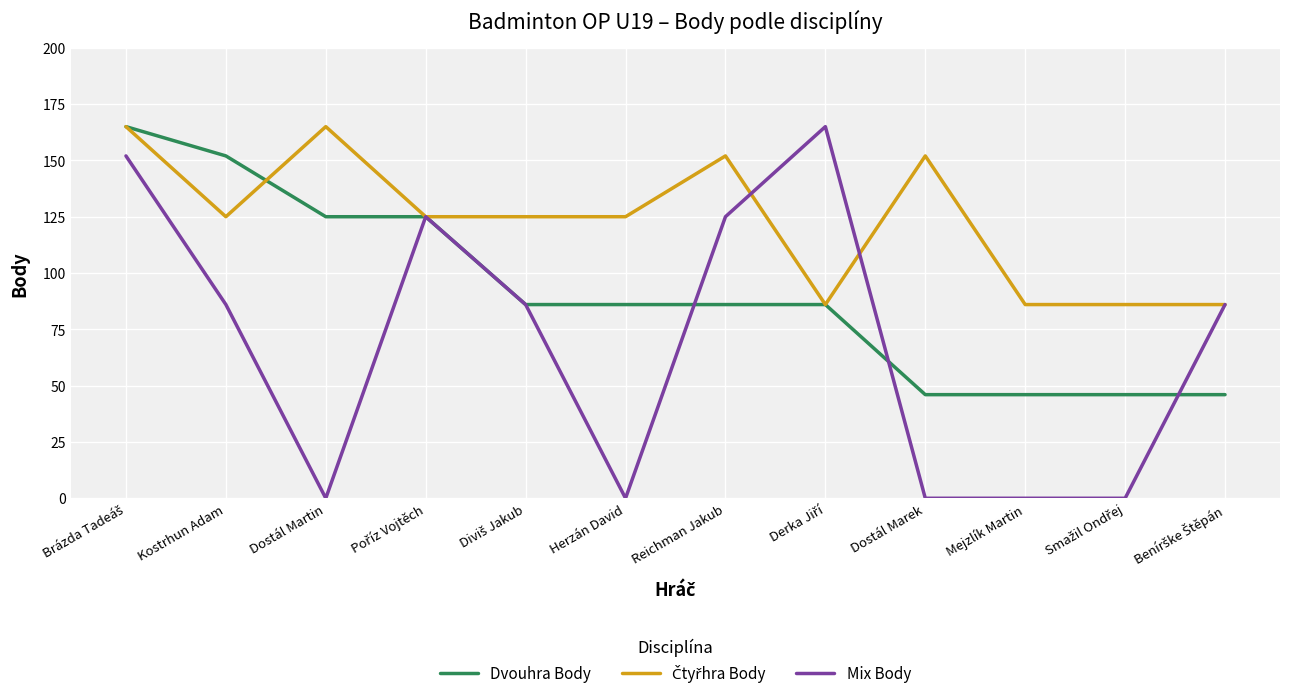

What is the spread (max minus min) of values at Kostrhun Adam?

66